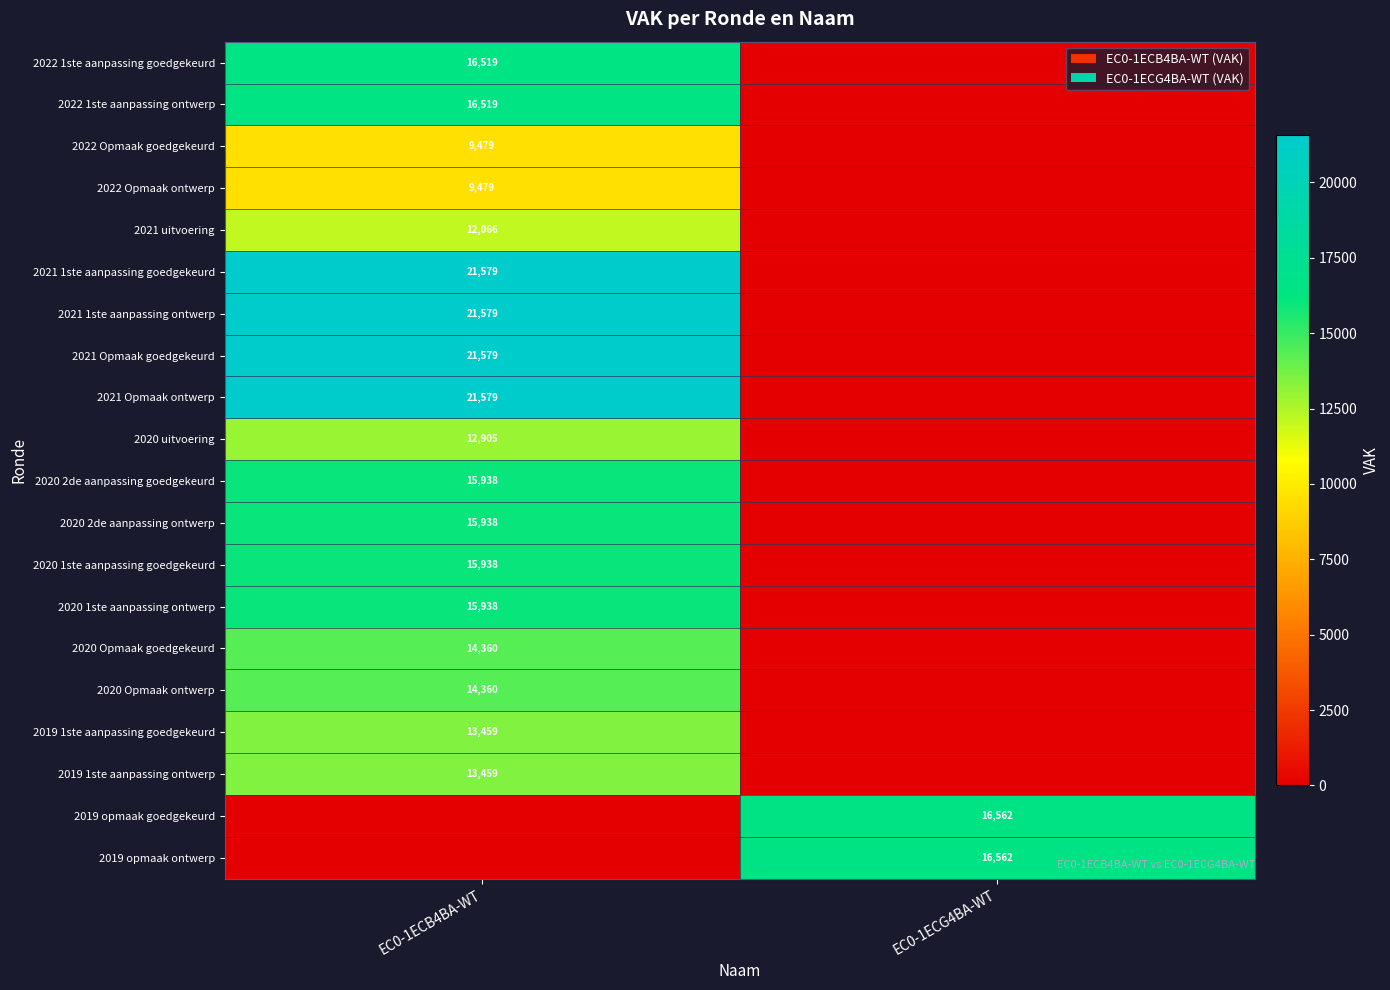

The 2020 2de aanpassing ontwerp series shows 15938 at EC0-1ECB4BA-WT. True or false?

True